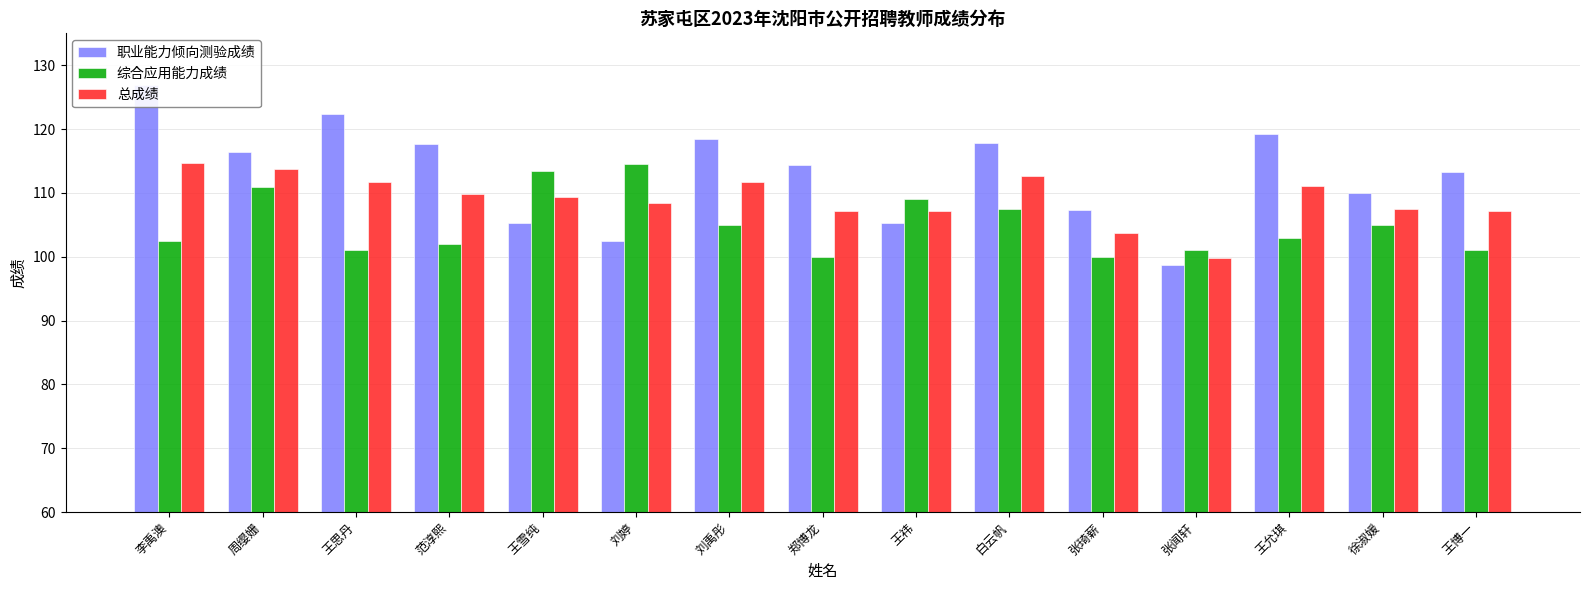

Rank the series at 徐淑媛 from lowest to highest value.

综合应用能力成绩, 总成绩, 职业能力倾向测验成绩